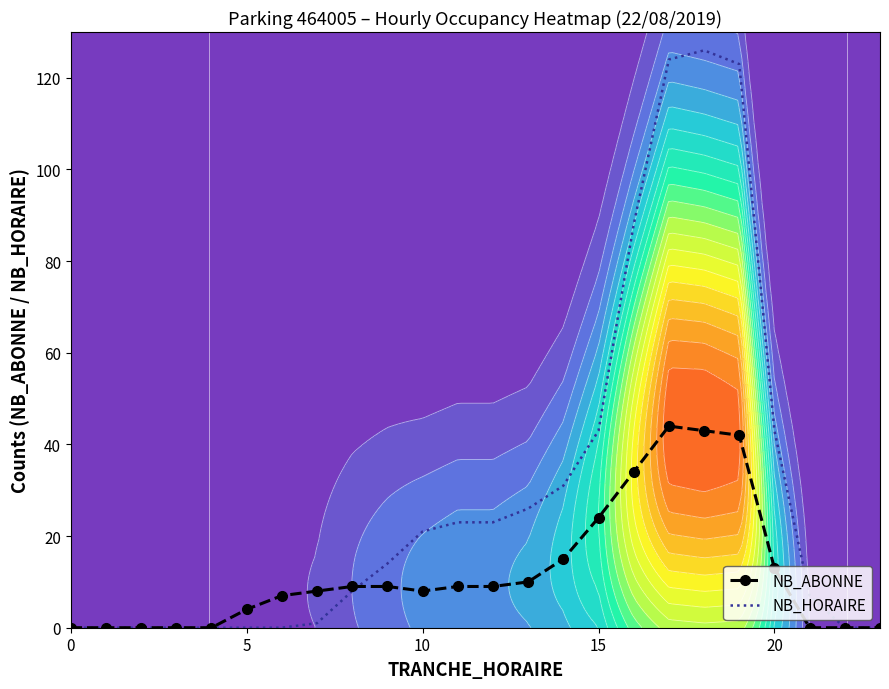

What is the difference between the maximum and minimum values in the NB_HORAIRE series?

126